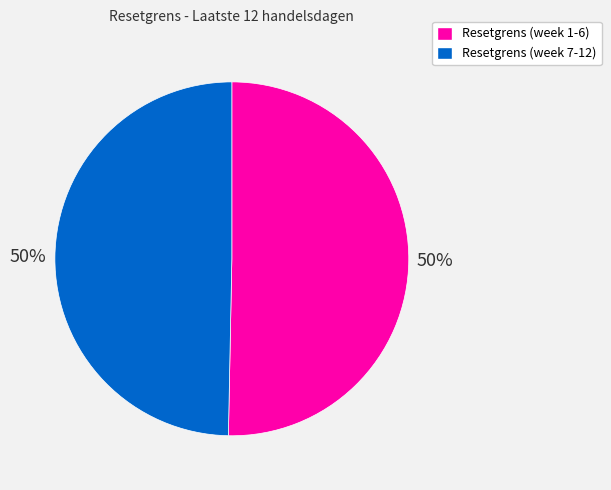

To the nearest percent, what is the average slice percentage?

50%